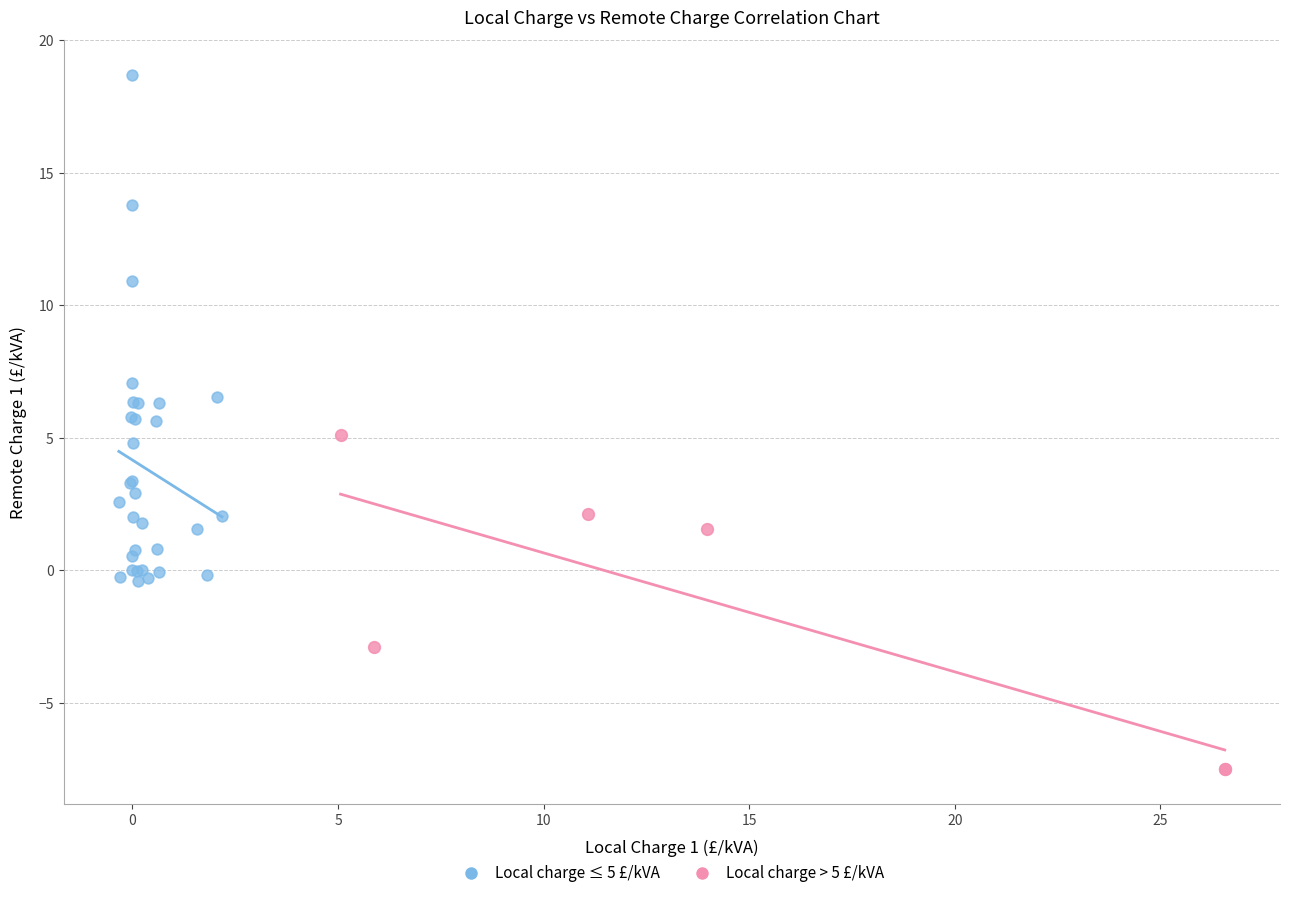

Which series reaches the maximum Y coordinate?

Local charge ≤ 5 £/kVA